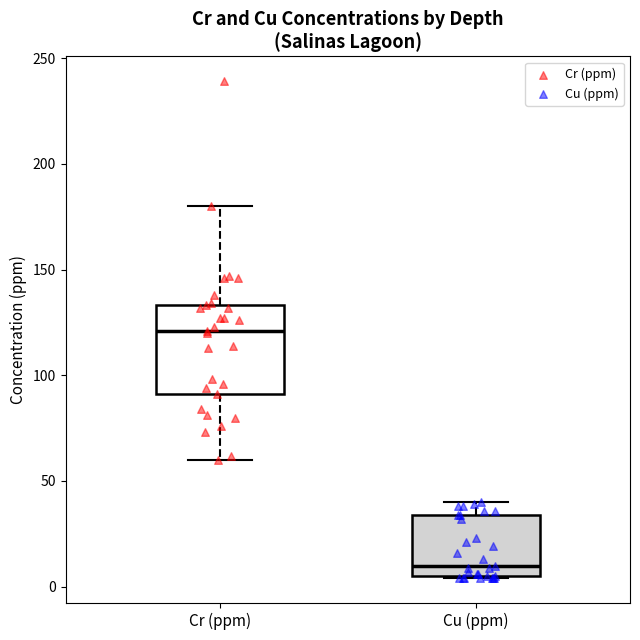

Which box is the tallest, from its lower edge to its upper edge?

Cr (ppm)